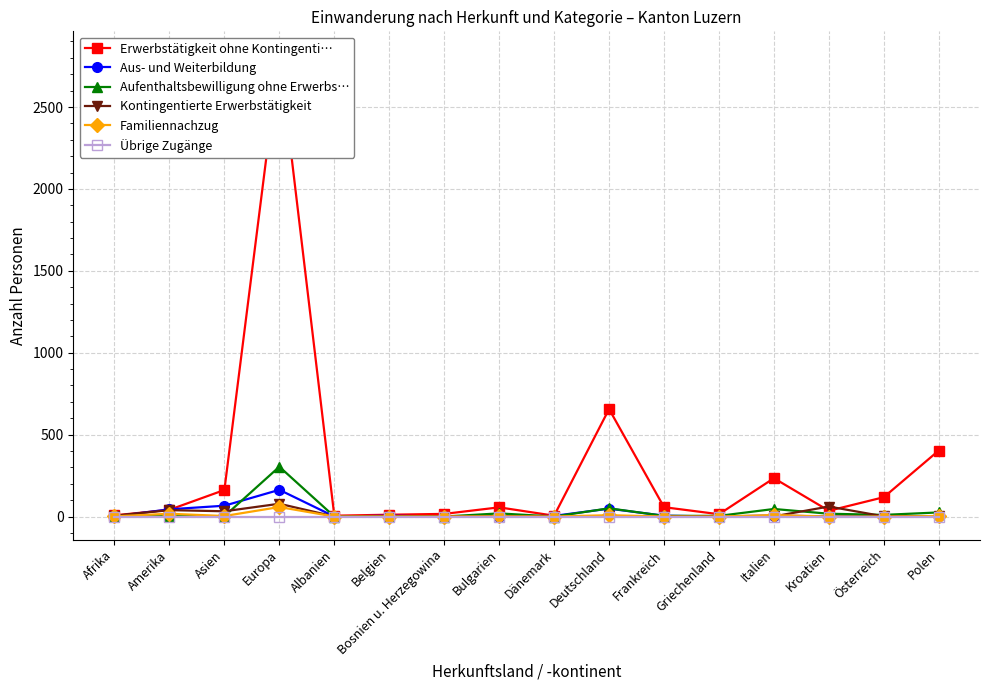

Which series has the largest total across all categories?

Erwerbstätigkeit ohne Kontingenti…